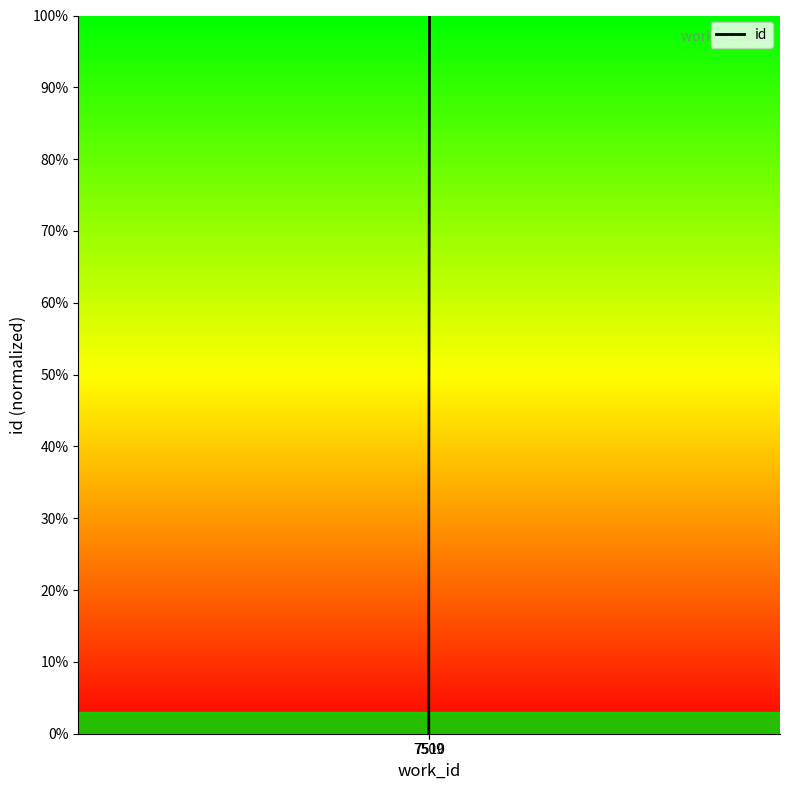

What position from the right is 7510?

3